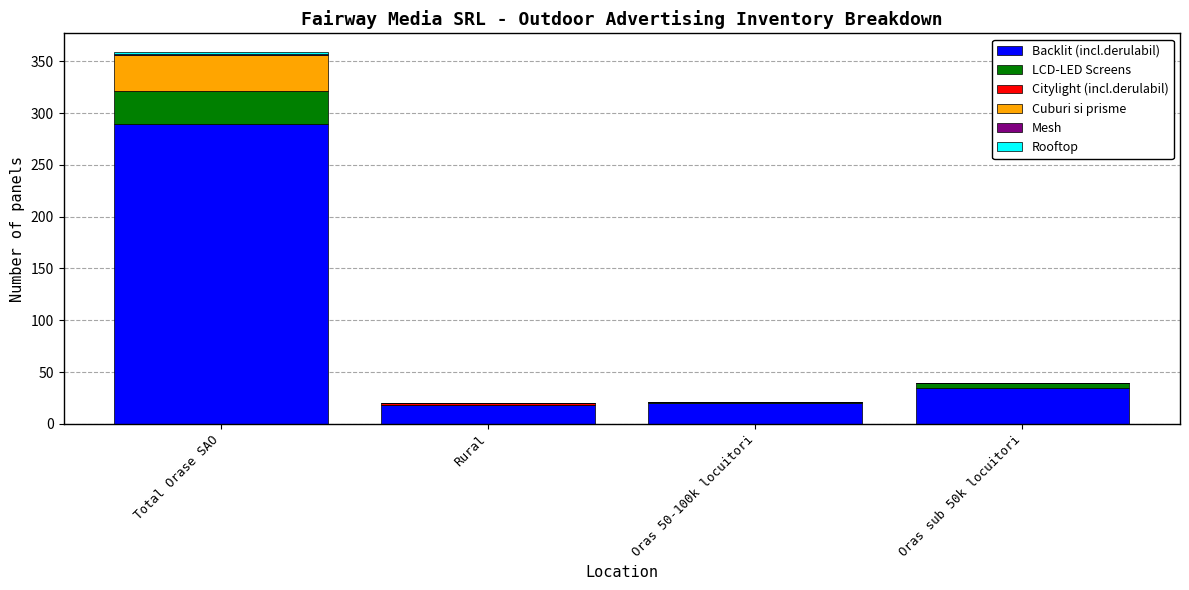

What is the maximum value for Backlit (incl.derulabil)?

289